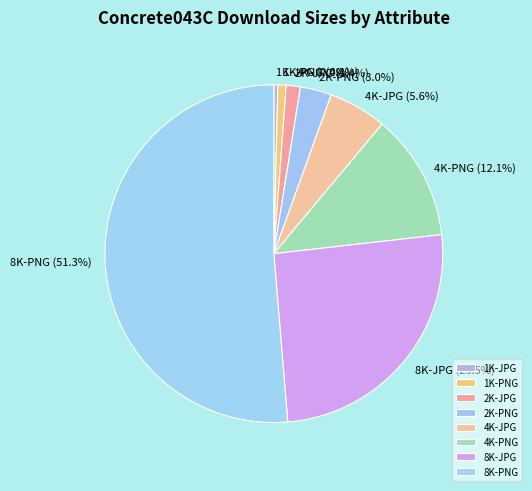

Which has a higher value, 2K-PNG or 1K-JPG?

2K-PNG